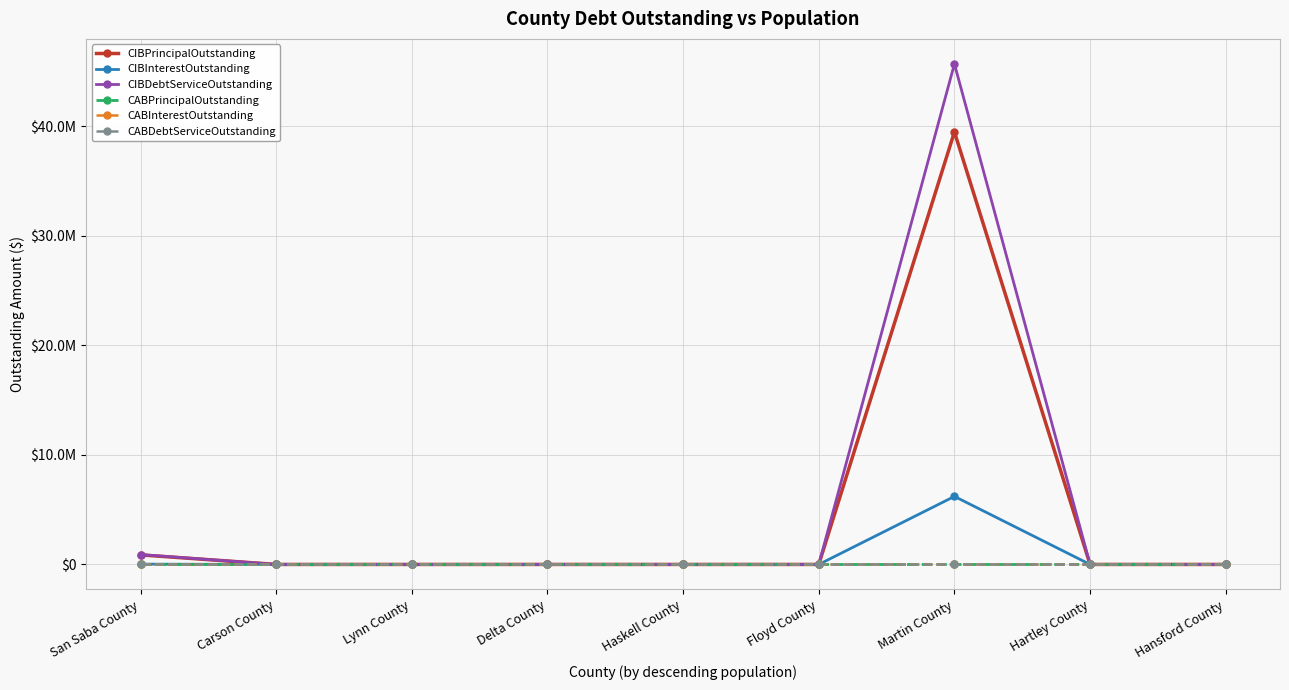

What value does the CIBInterestOutstanding series have at Martin County, to the nearest 50?

6212600